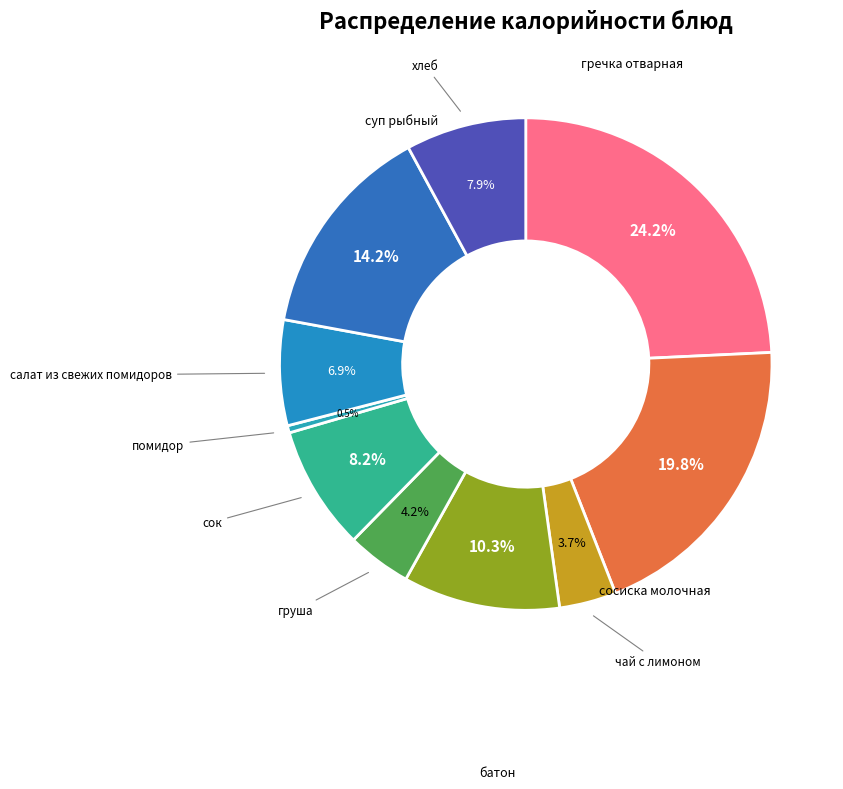

Which category has the biggest portion of the pie?

гречка отварная